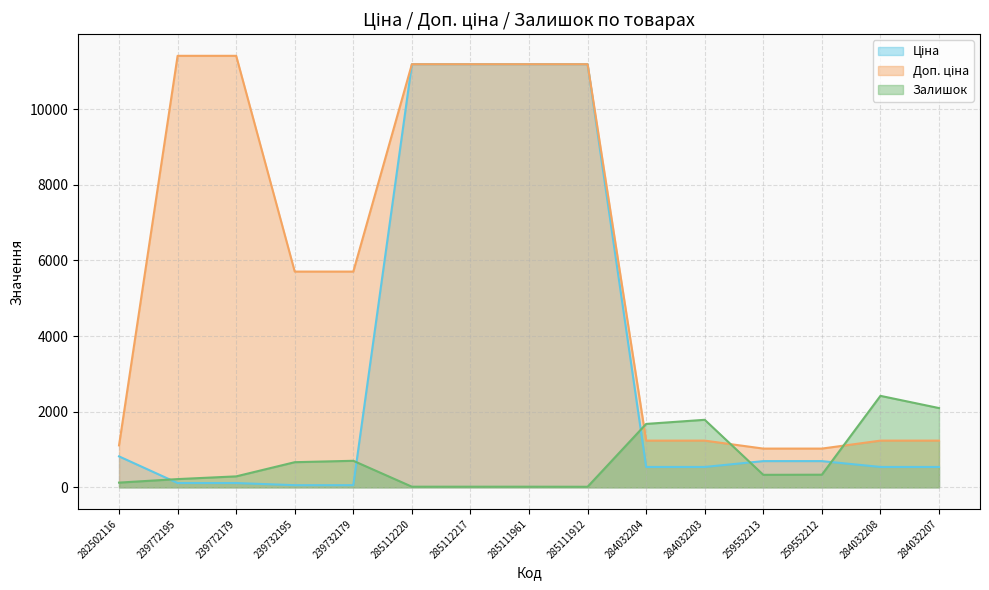

True or false: Залишок and Доп. ціна intersect in this chart.

True